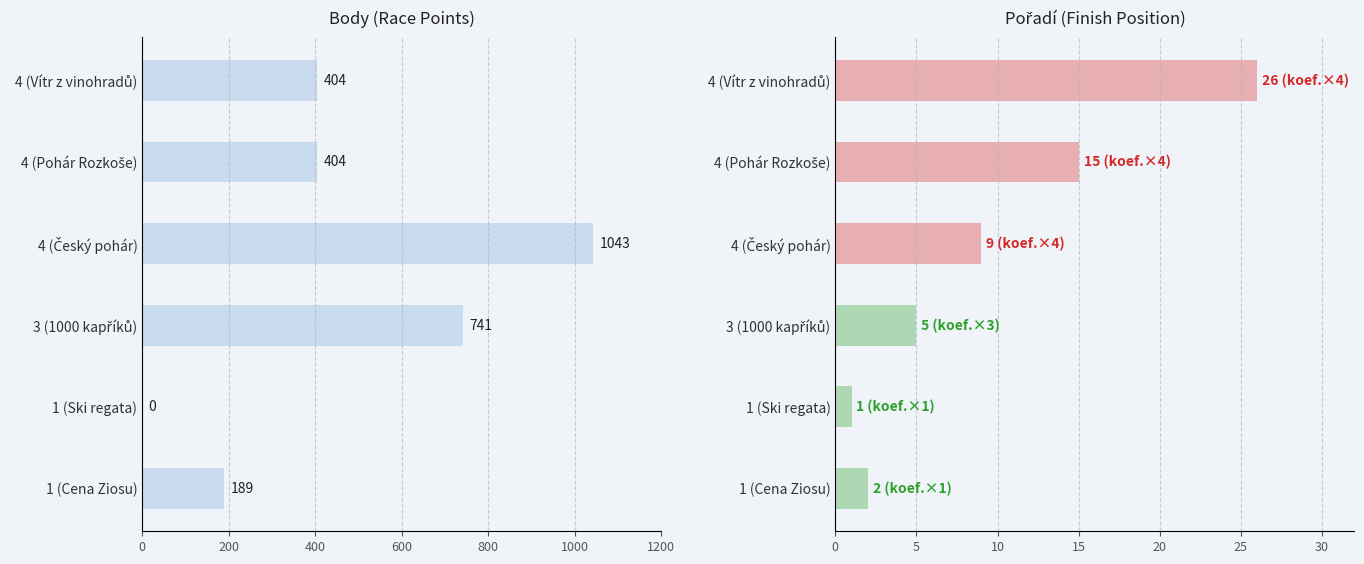

How many bars are there in total?

12